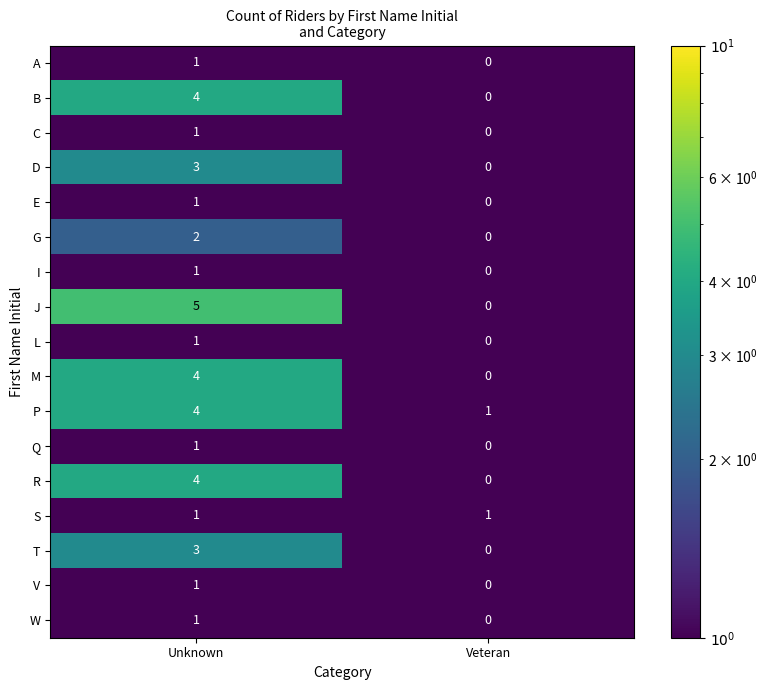

List the labels in order of B value, largest first.

Unknown, Veteran